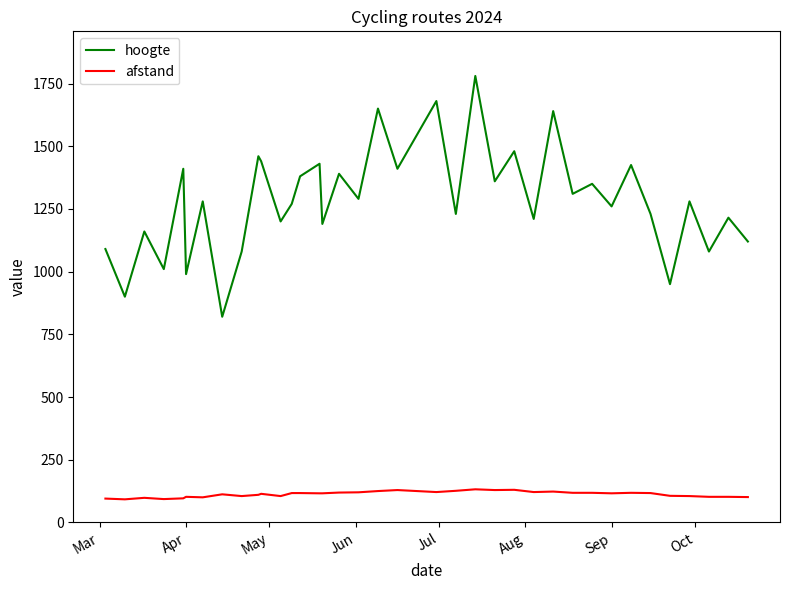

True or false: afstand has more than 0 points higher than both neighbors.

True